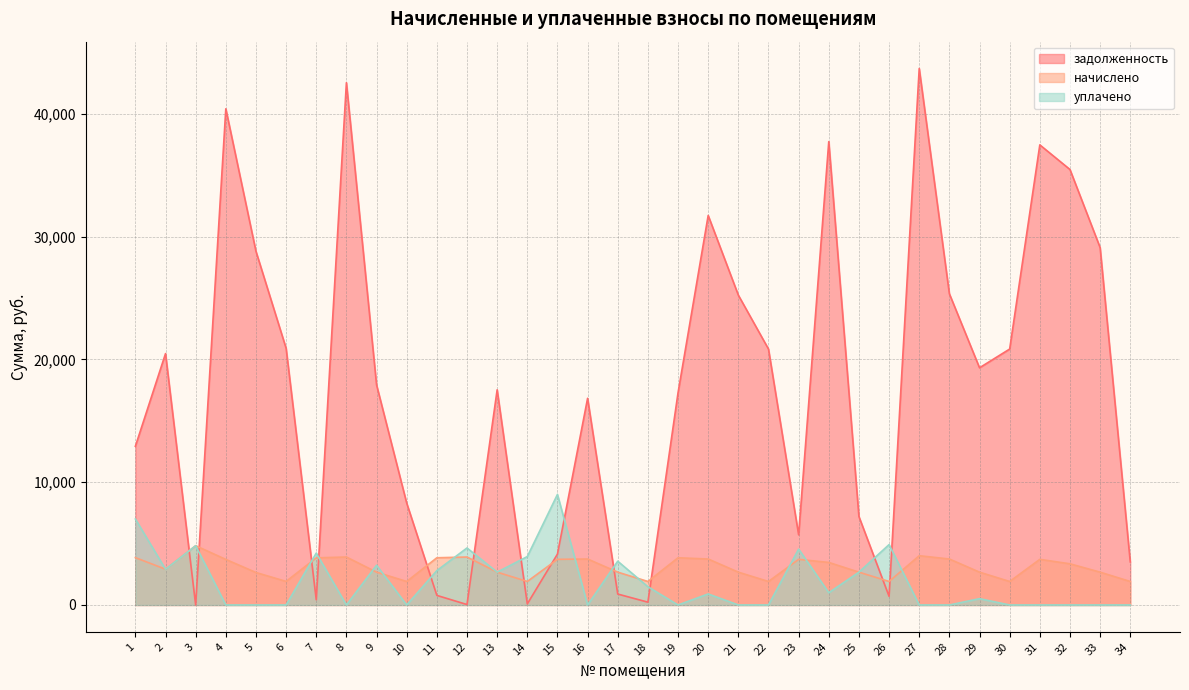

What is the difference between the maximum and minimum values in the начислено series?

2912.8